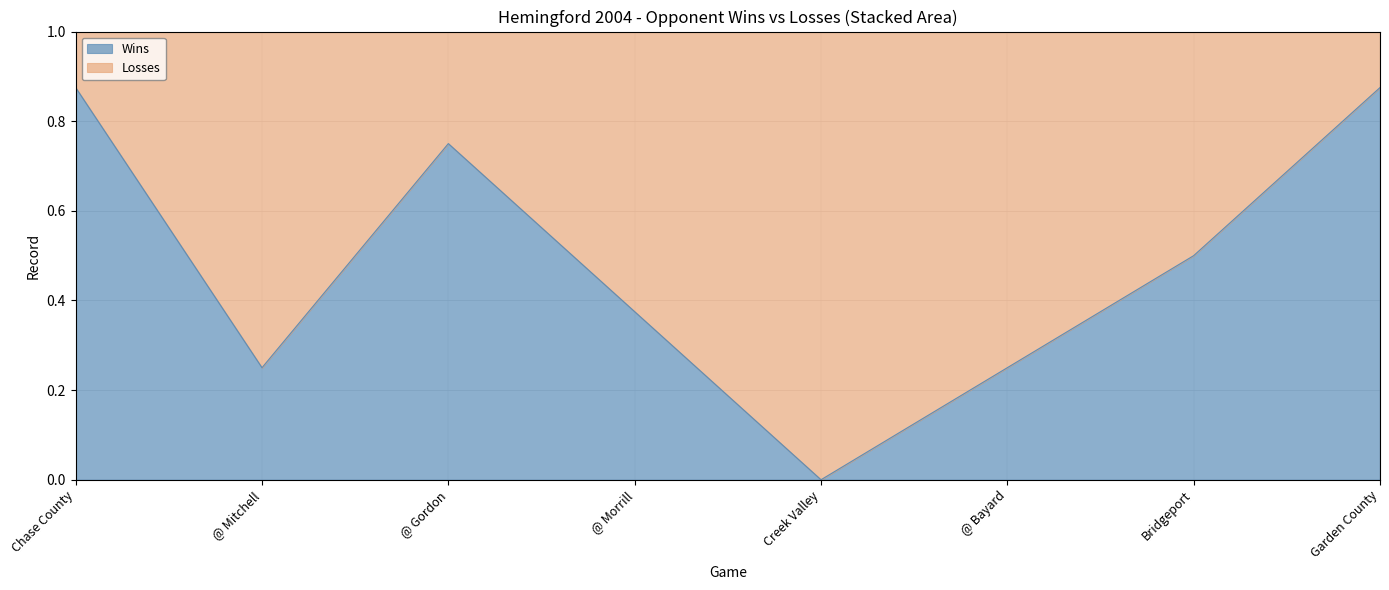

Rank the categories by value from highest to lowest.

Chase County, Garden County, @ Gordon, Bridgeport, @ Morrill, @ Mitchell, @ Bayard, Creek Valley